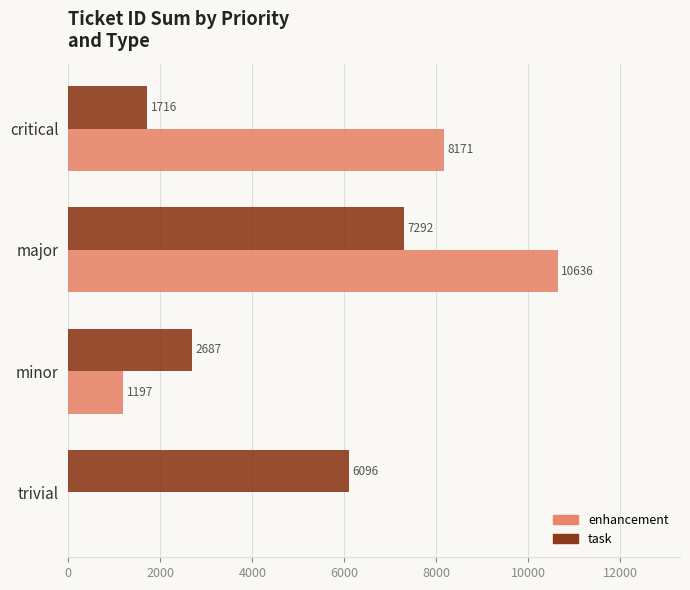

Is it true that task equals 2687 at minor?

True